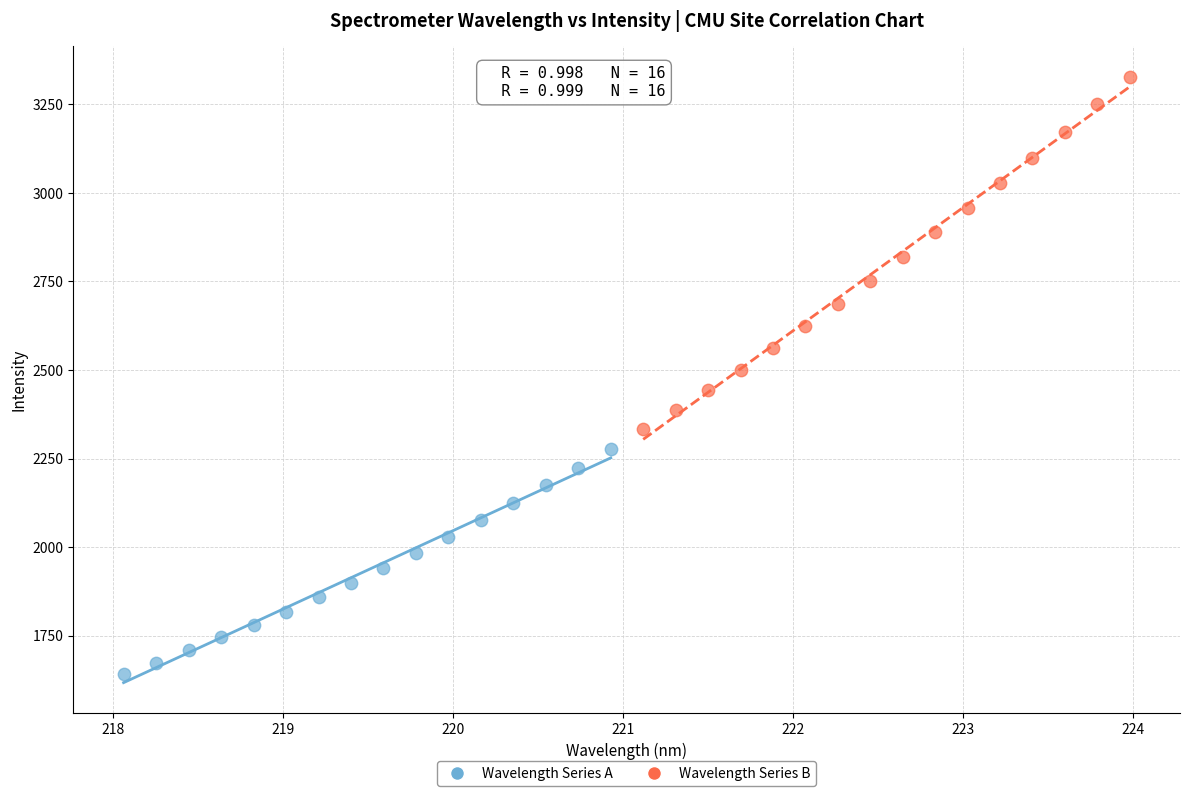

Which series contains the highest Y value?

Wavelength Series B